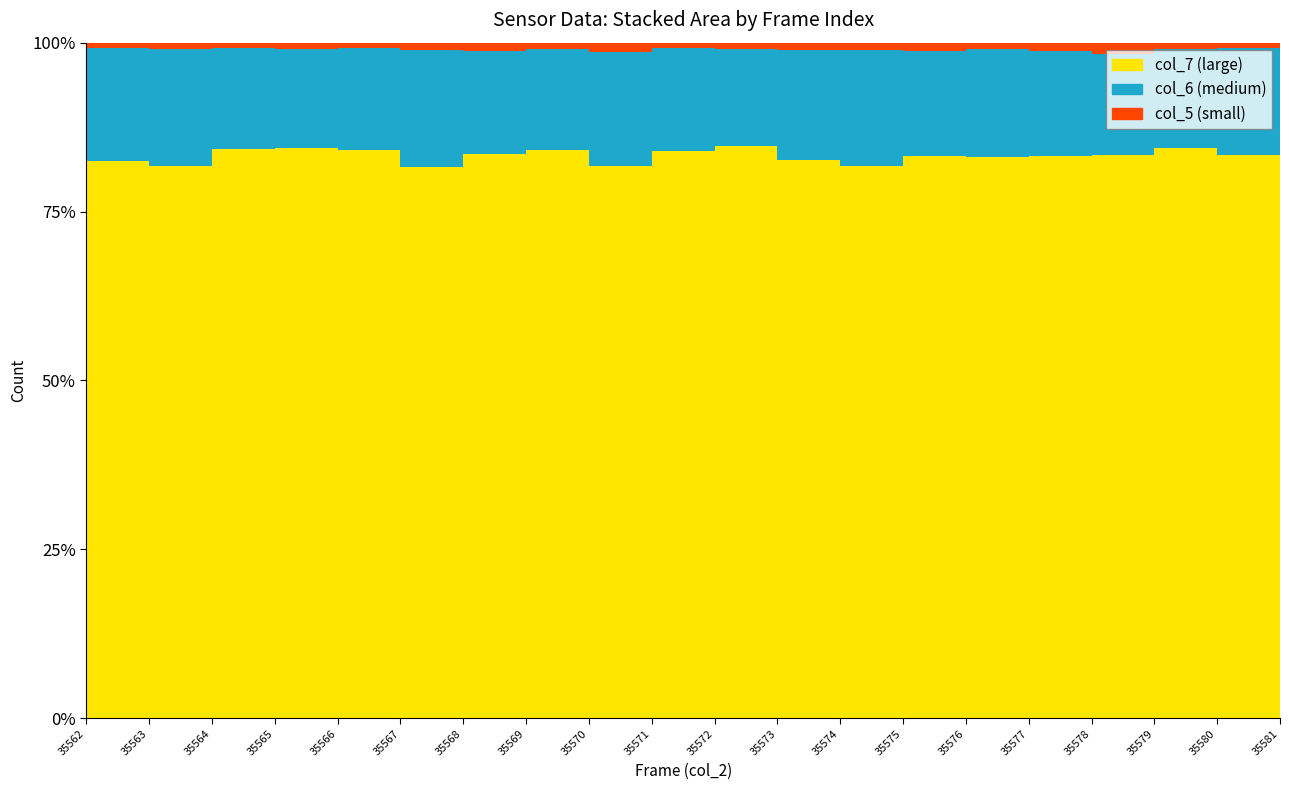

Reading right to left, transcribe all the data shown in this chart.

col_3: 0	0	0	0	0	0	0	0	0	0	0	0	0	0	0	0	0	0	0	0
col_4: 0	0	0	0	0	0	0	0	0	0	0	0	0	0	0	0	0	0	0	0
col_5: 16	12	15	29	22	17	20	18	19	15	14	23	16	21	20	12	14	13	17	15
col_6: 271	243	233	265	269	270	263	305	286	250	256	294	256	258	301	239	237	233	297	290
col_7: 1376	1277	1349	1466	1449	1406	1405	1446	1457	1460	1407	1415	1447	1409	1423	1330	1351	1317	1412	1432